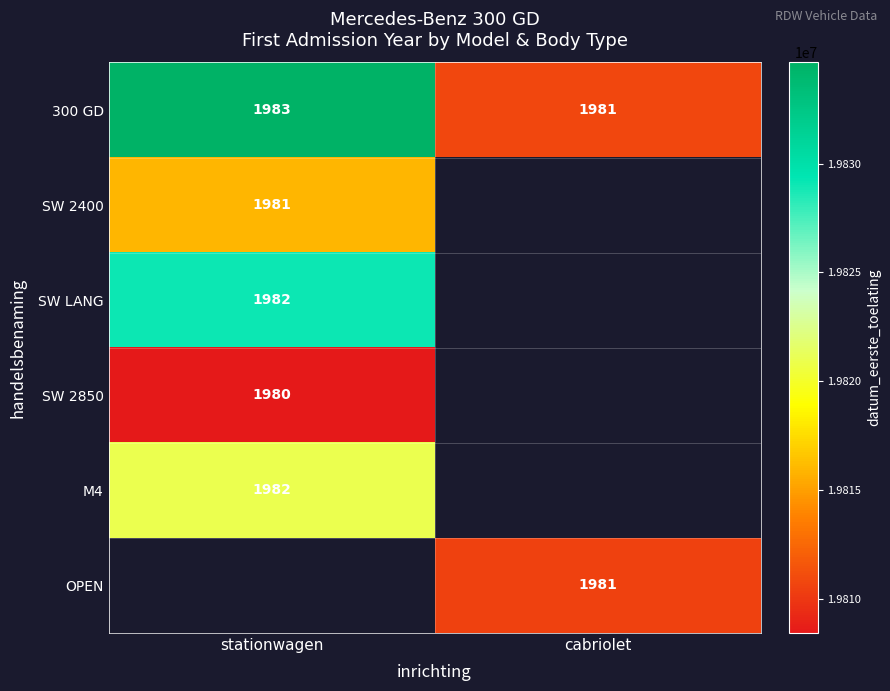

At how many categories does at least one series exceed 19811412?

1